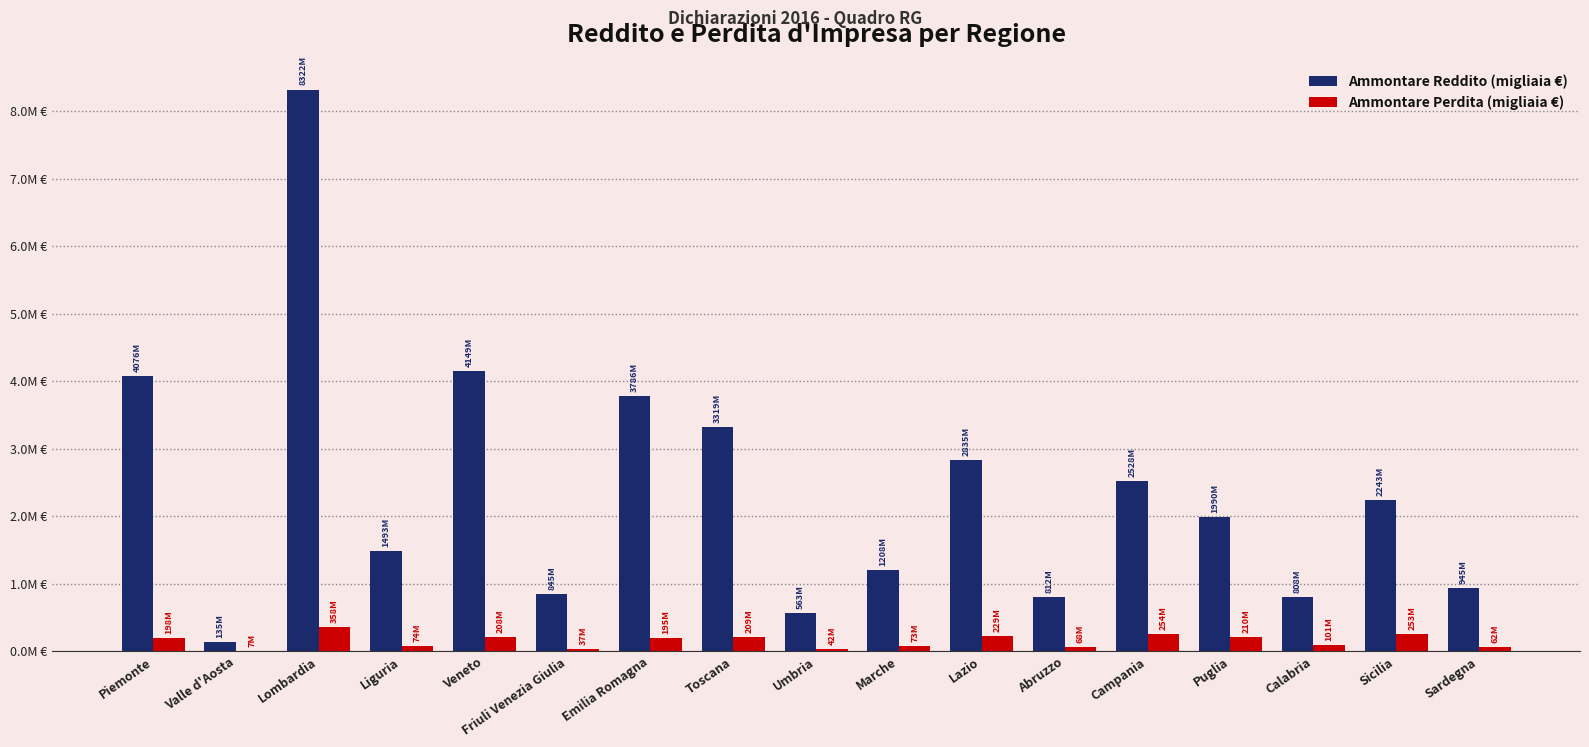

At which label does Ammontare Reddito (migliaia €) first exceed 1990536?

Piemonte